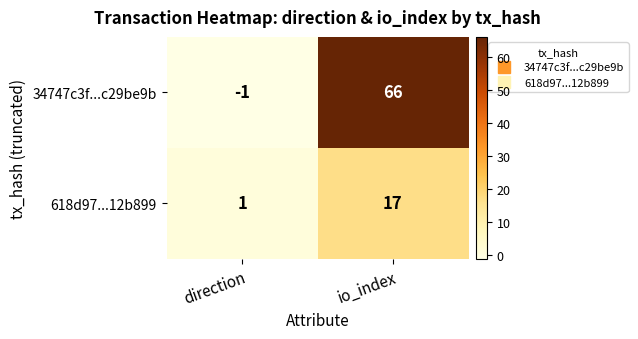

What is the maximum value shown in the chart?

66